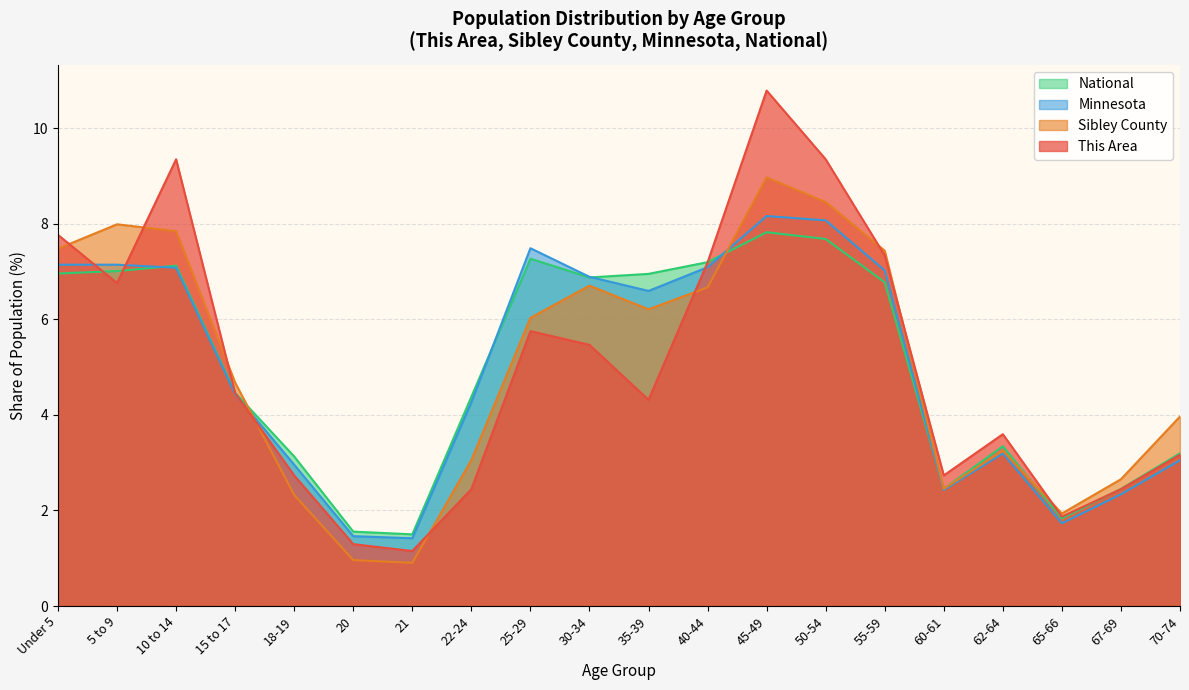

Does the chart have visible grid lines?

Yes